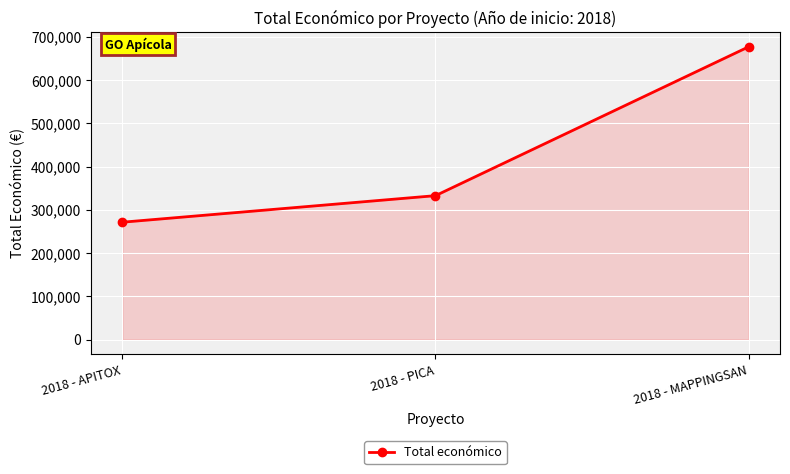

What is the change in value from 2018 - PICA to 2018 - MAPPINGSAN?

+344424